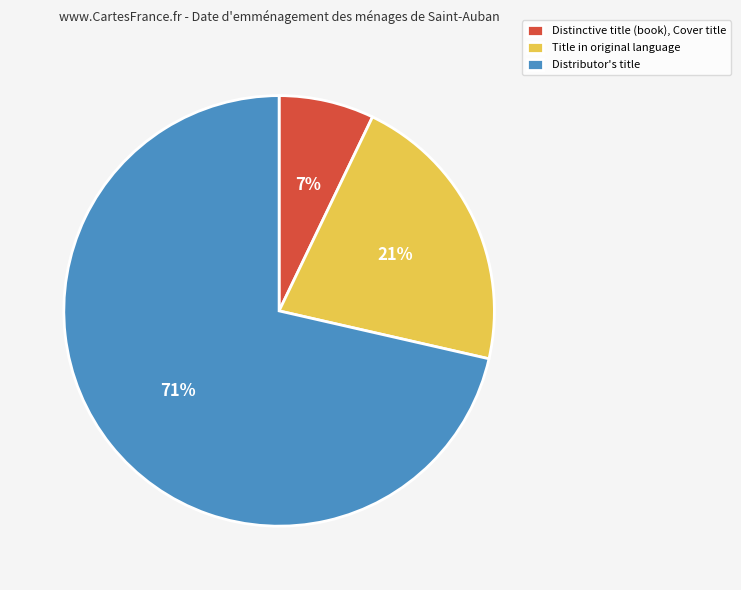

Is it true that Distributor's title is 60% of the pie?

False